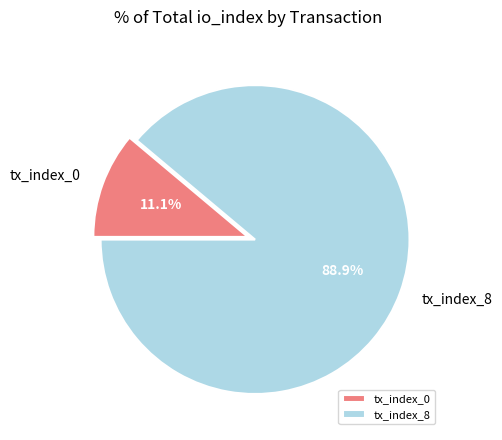

To the nearest percent, what is the combined percentage of tx_index_0 and tx_index_8?

100%